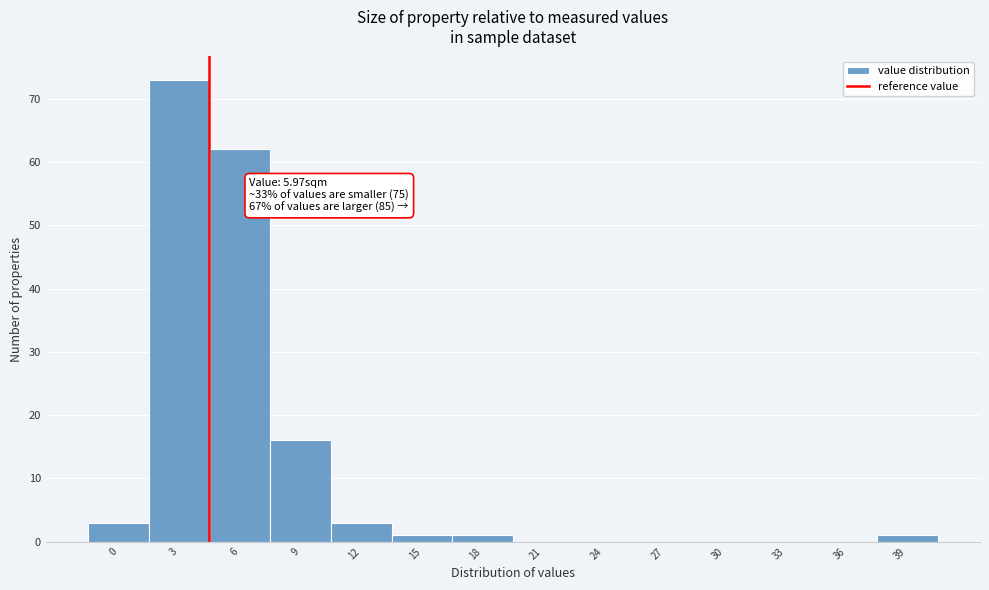

Reading left to right, transcribe all the data shown in this chart.

0=3	3=73	6=62	9=16	12=3	15=1	18=1	21=0	24=0	27=0	30=0	33=0	36=0	39=1